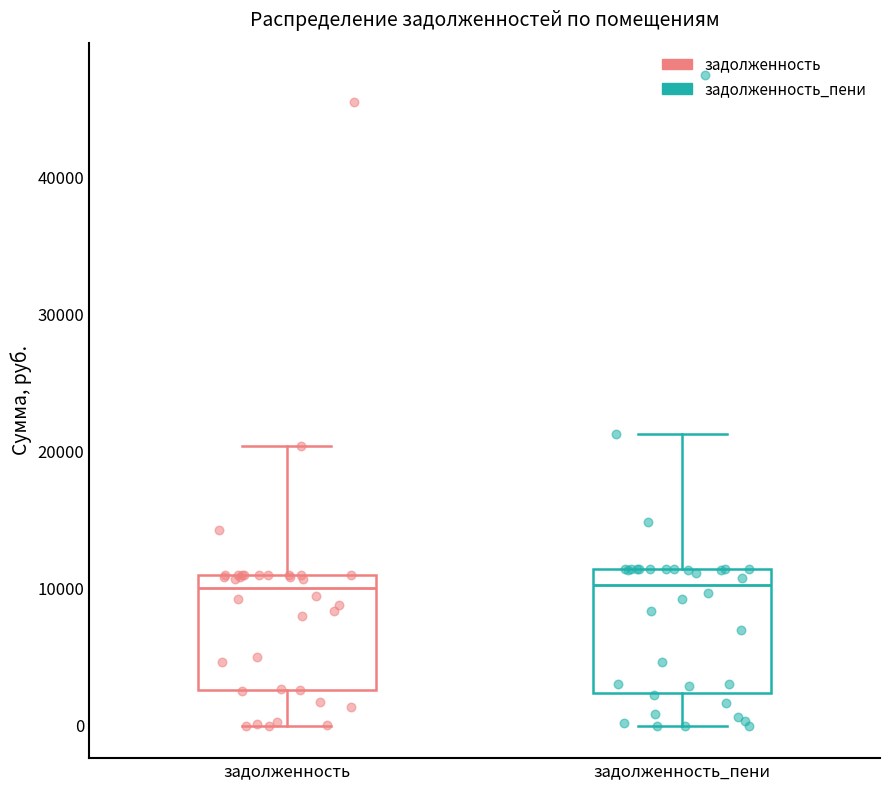

Reading left to right, transcribe this box plot: for each box, give where its median line is, the range the box spans, and where its two whiskers end, as read against the y-axis. The values are not printed on the chart, so give them approximately, as read against the axis.

задолженность: median 10000, box 3000 to 11000, whiskers 0 to 20000
задолженность_пени: median 10000, box 2000 to 11000, whiskers 0 to 21000